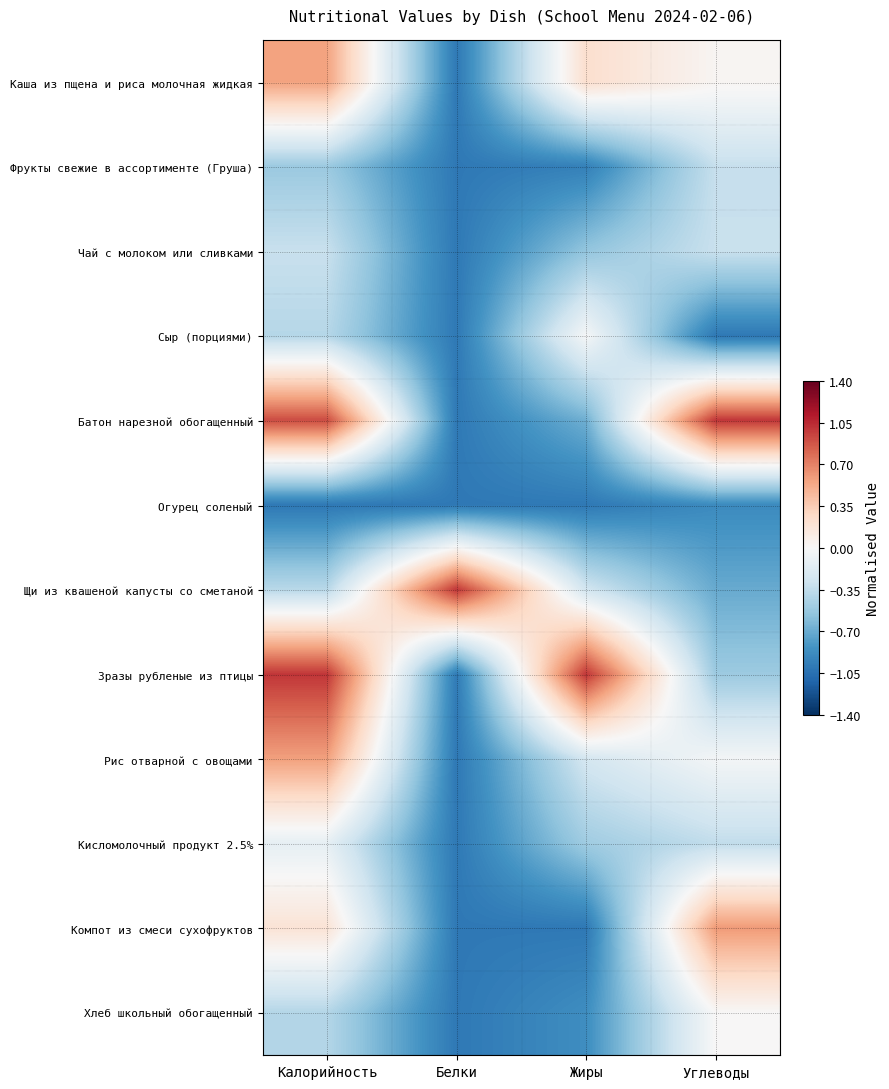

Reading left to right, list all the values displayed in this chart.

Каша из пщена и риса молочная жидкая: Калорийность=0.6	Белки=-1.0	Жиры=0.2	Углеводы=0.0
Фрукты свежие в ассортименте (Груша): Калорийность=-0.5	Белки=-1.0	Жиры=-0.9	Углеводы=-0.3
Чай с молоком или сливками: Калорийность=-0.3	Белки=-1.0	Жиры=-0.5	Углеводы=-0.3
Сыр (порциями): Калорийность=-0.4	Белки=-1.0	Жиры=-0.0	Углеводы=-1.0
Батон нарезной обогащенный: Калорийность=0.9	Белки=-1.0	Жиры=-0.7	Углеводы=1.0
Огурец соленый: Калорийность=-1.0	Белки=-1.0	Жиры=-1.0	Углеводы=-0.9
Щи из квашеной капусты со сметаной: Калорийность=-0.4	Белки=1.0	Жиры=-0.3	Углеводы=-0.7
Зразы рубленые из птицы: Калорийность=1.0	Белки=-1.0	Жиры=1.0	Углеводы=-0.5
Рис отварной с овощами: Калорийность=0.6	Белки=-1.0	Жиры=-0.2	Углеводы=-0.0
Кисломолочный продукт 2.5%: Калорийность=-0.1	Белки=-1.0	Жиры=-0.5	Углеводы=-0.3
Компот из смеси сухофруктов: Калорийность=0.2	Белки=-1.0	Жиры=-1.0	Углеводы=0.6
Хлеб школьный обогащенный: Калорийность=-0.4	Белки=-1.0	Жиры=-0.9	Углеводы=0.0